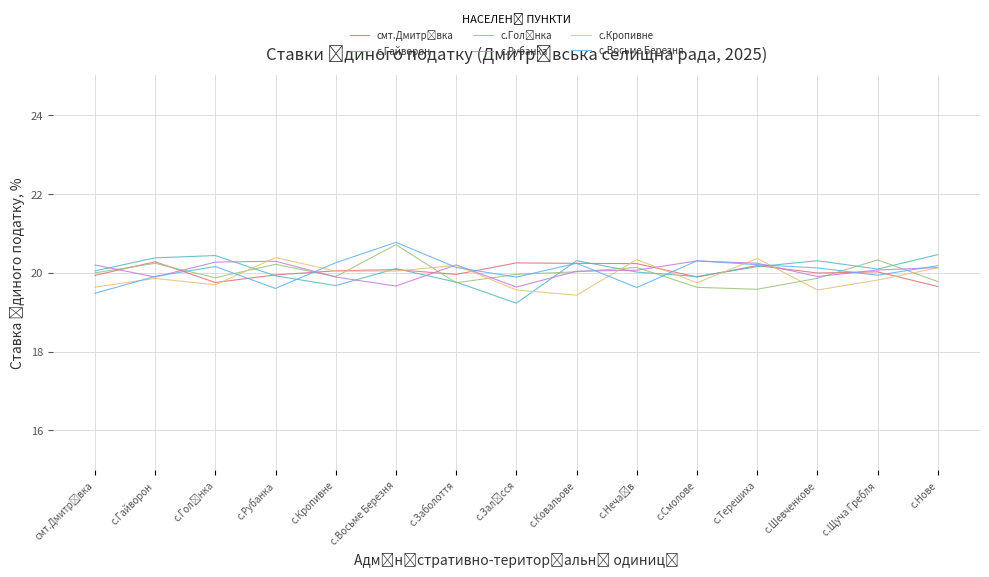

In с.Гайворон, how many points are higher than both neighbors (excluding endpoints)?

4